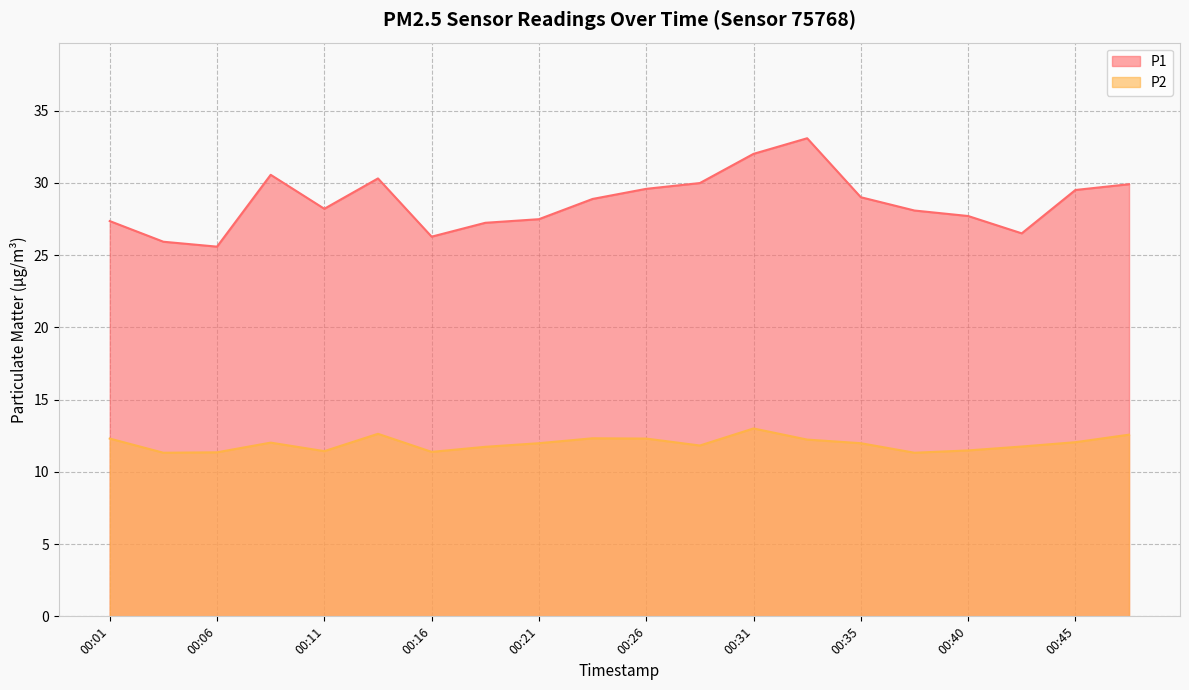

What is the maximum value for P2?

13.0